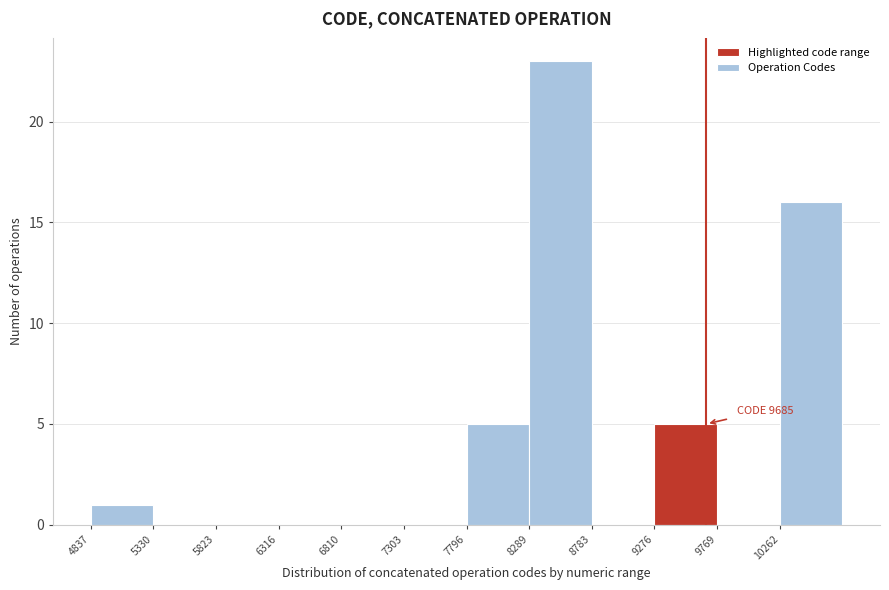

Over which range of the x-axis is the bar tallest?

8300 to 8800